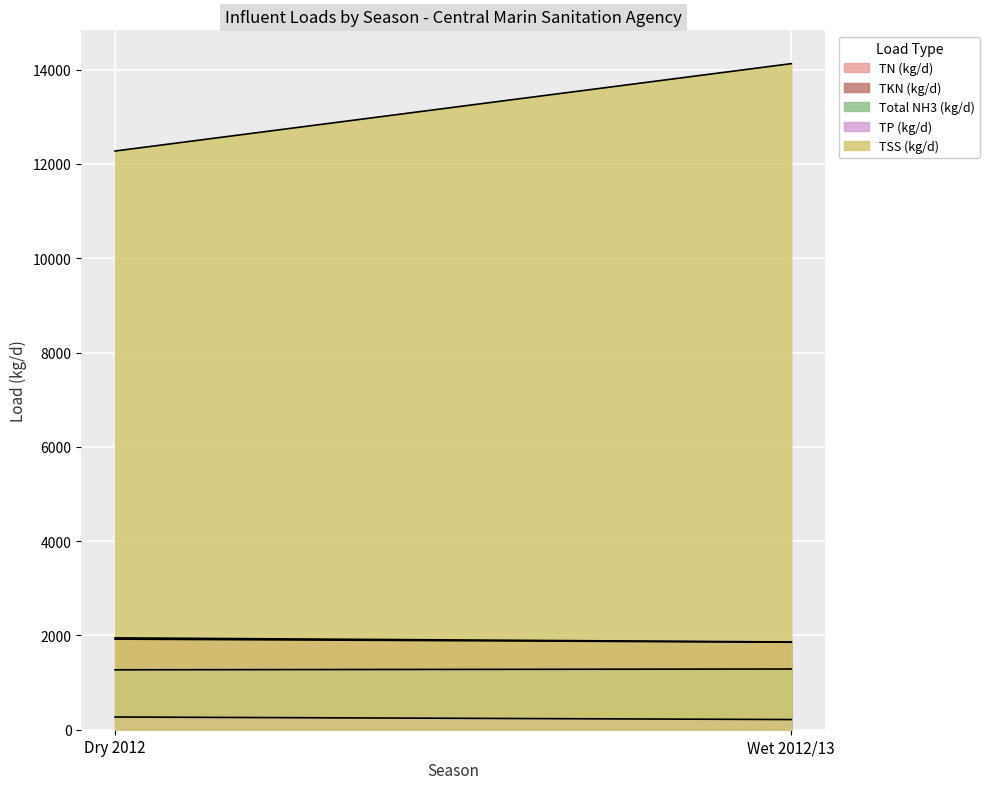

What is the average value of the TKN (kg/d) series?

1888.8